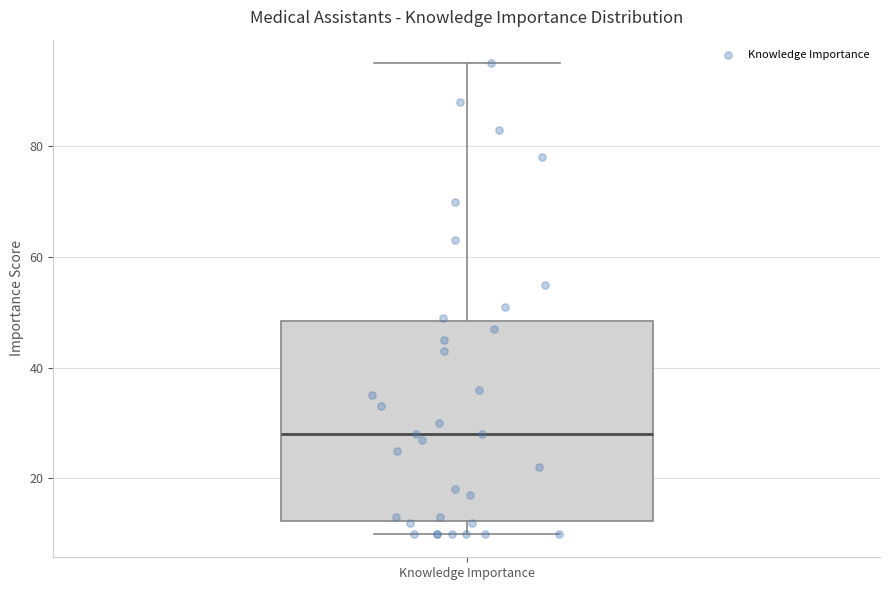

Read this box plot against the y-axis: the position of the median line, the range covered by the box, and the ends of both whiskers. The values are not printed on the chart, so give them approximately, as read against the axis.

median 28, box 12 to 48, whiskers 10 to 96